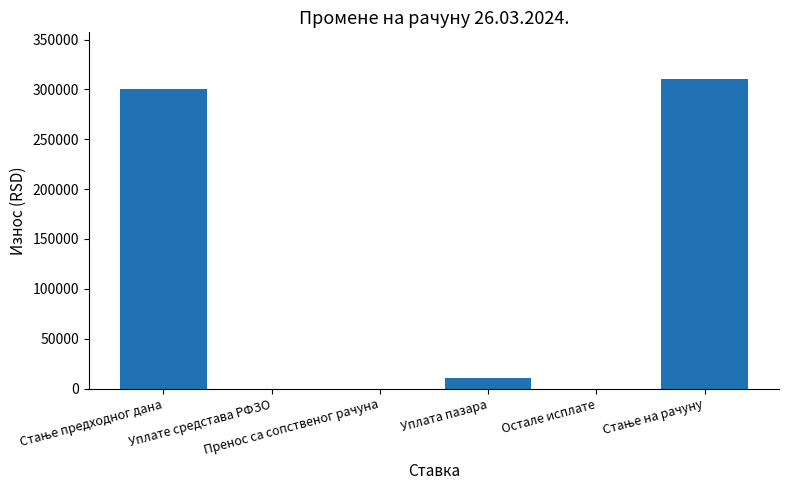

Reading left to right, extract all data points from this chart.

300195.3	0.0	0.0	10450.0	0.0	310645.3